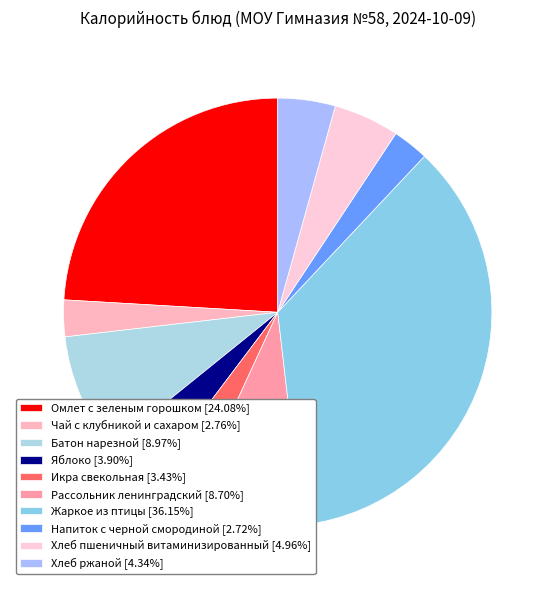

True or false: Омлет с зеленым горошком accounts for 24% of the total.

True